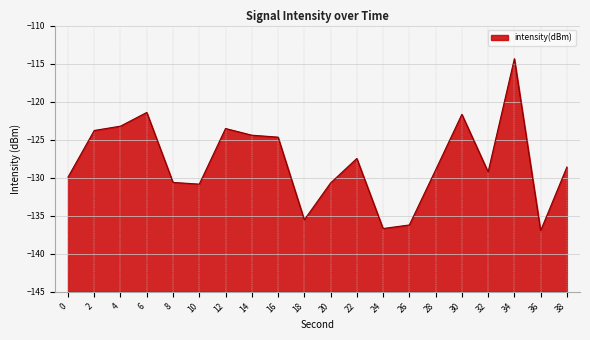

Where does the data first go above -128?

2